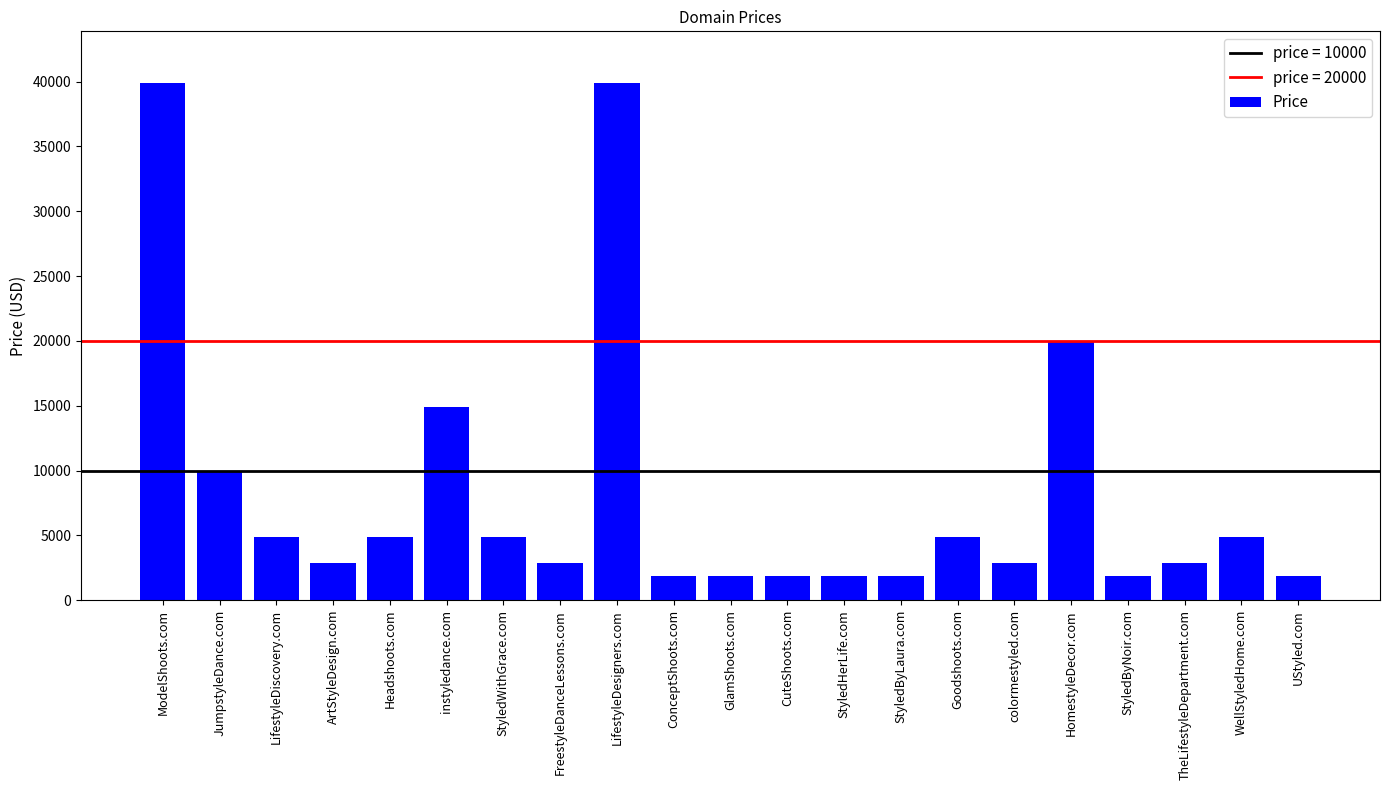

Count the number of categories in the chart.

21